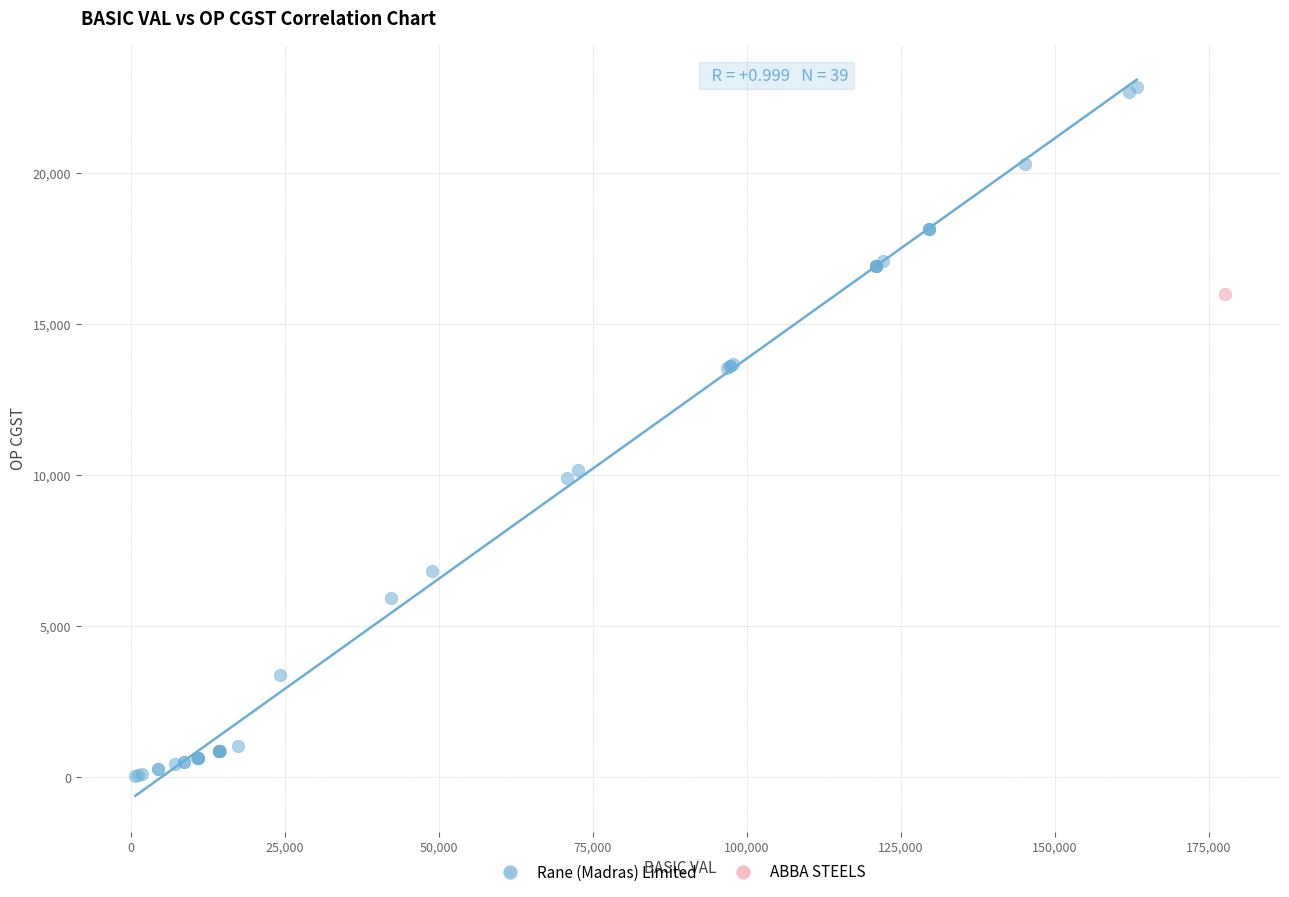

What are all the series names shown in the legend?

Rane (Madras) Limited, ABBA STEELS